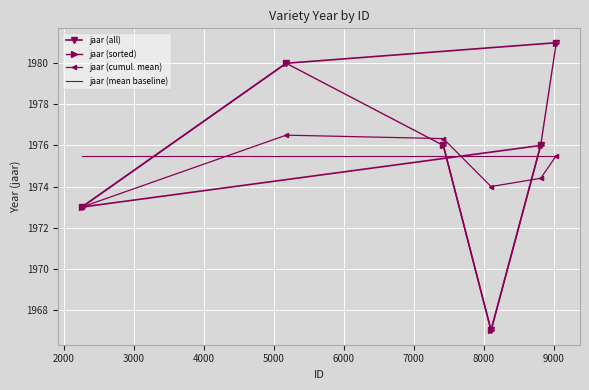

What is the highest value of the jaar (cumul. mean) series?

1976.5